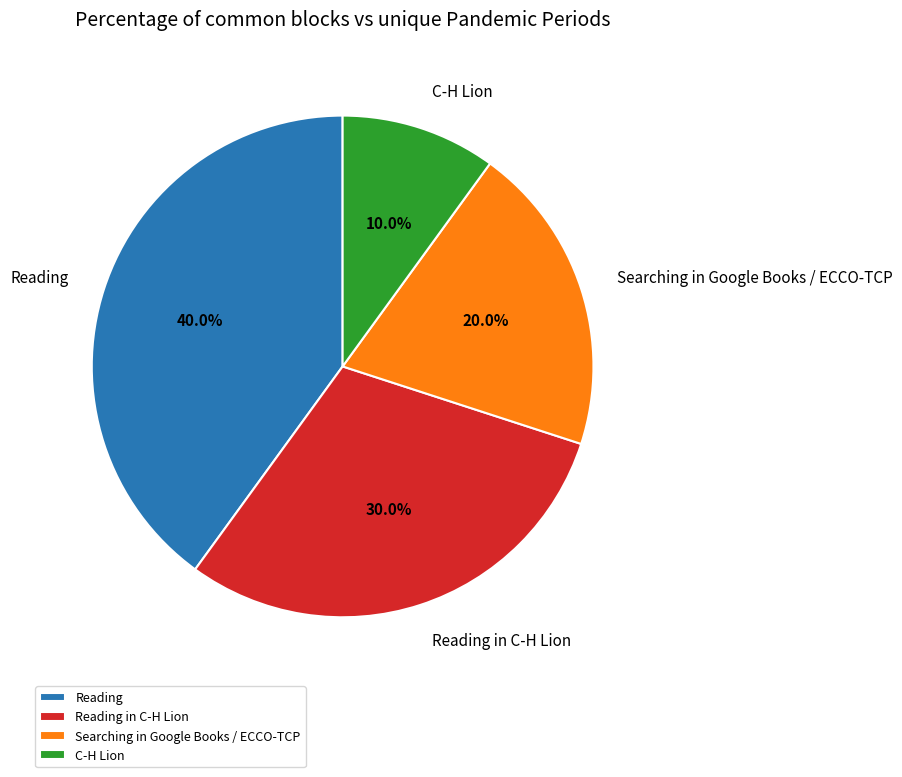

What percentage is the Reading in C-H Lion slice, to the nearest percent?

30%